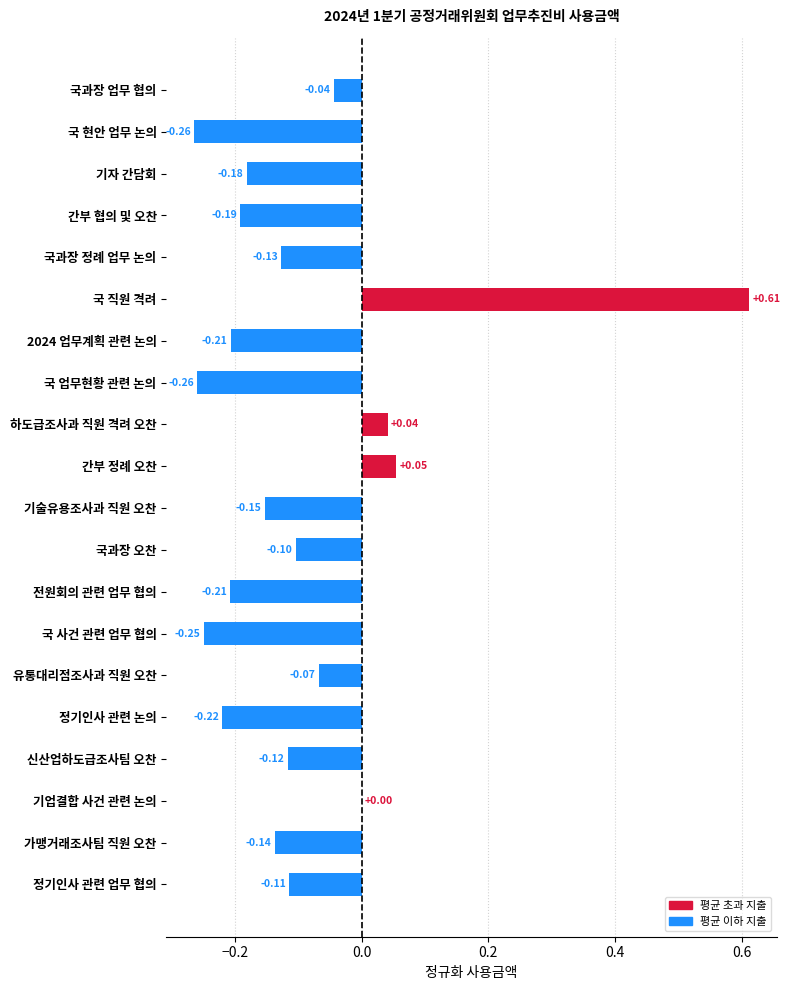

Which has a higher value, 신산업하도급조사팀 오찬 or 국과장 업무 협의?

국과장 업무 협의